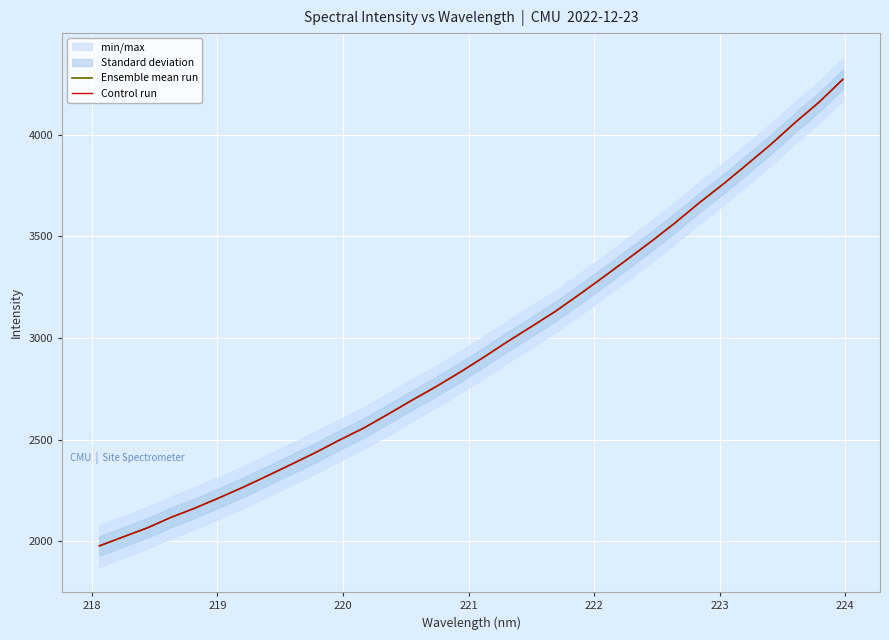

True or false: Control run and Ensemble mean run cross at least once.

False